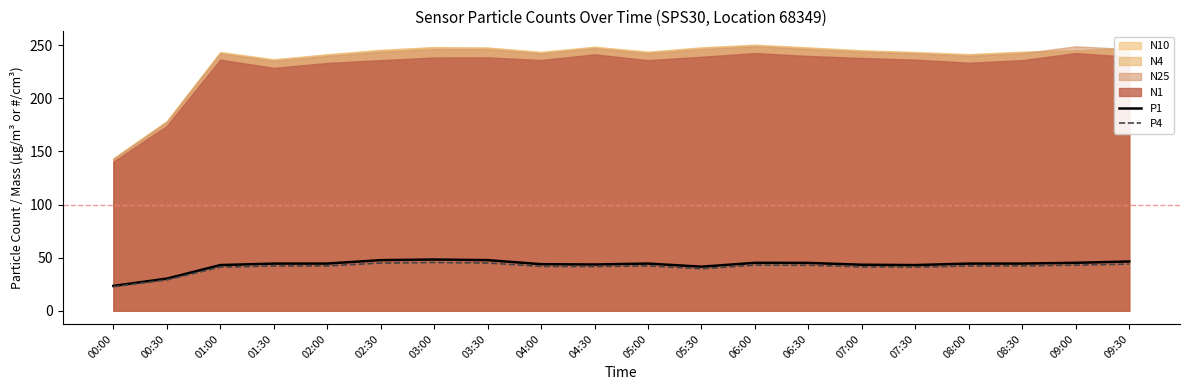

At which label does P4 reach its peak?

03:00